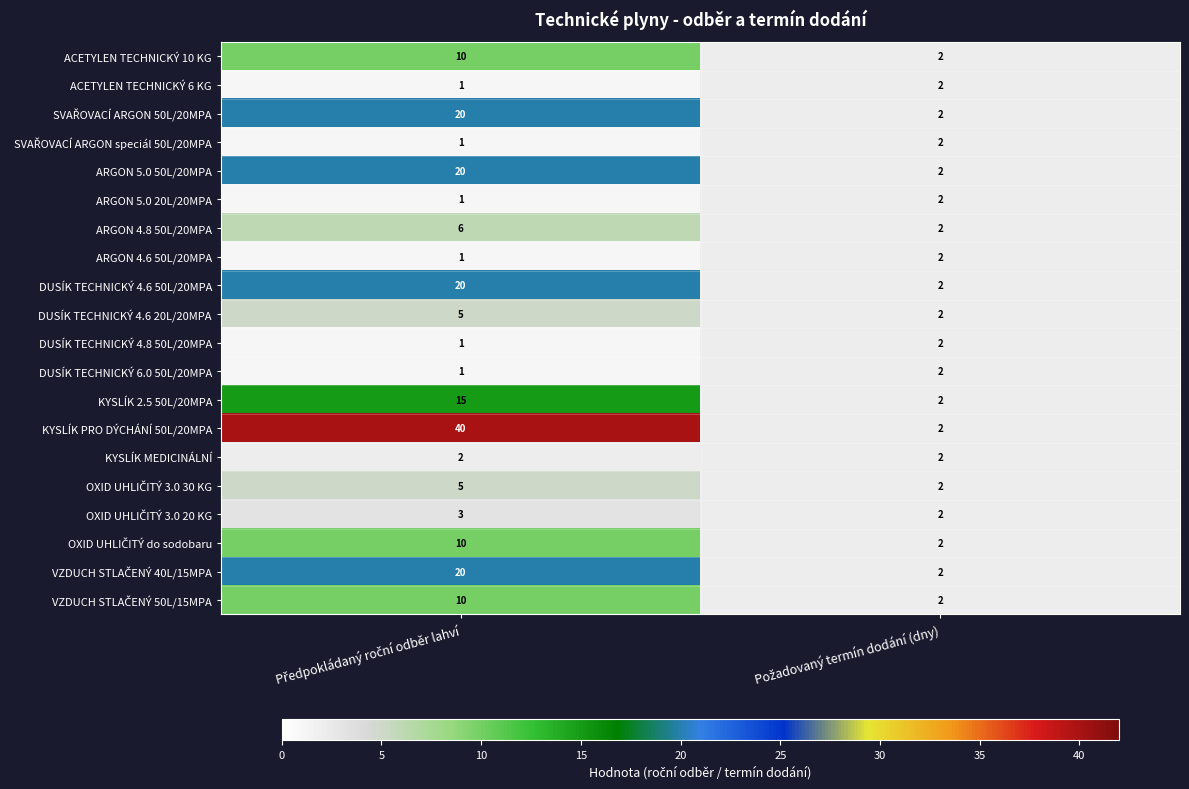

How many series are shown in this chart?

20